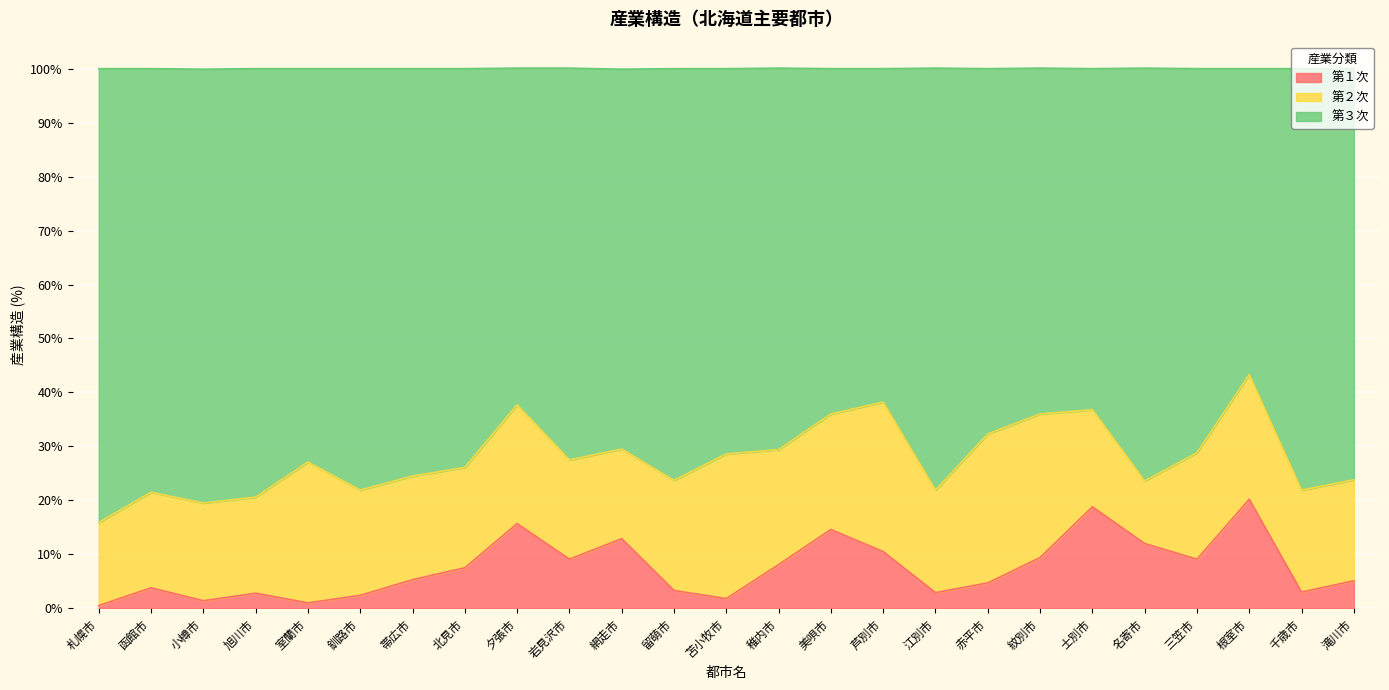

What are all the series names shown in the legend?

第１次, 第２次, 第３次